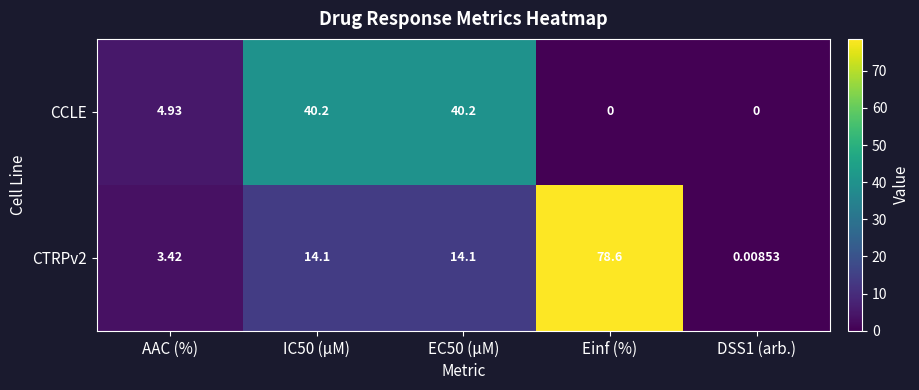

Which series changed the most between IC50 (µM) and DSS1 (arb.)?

CCLE